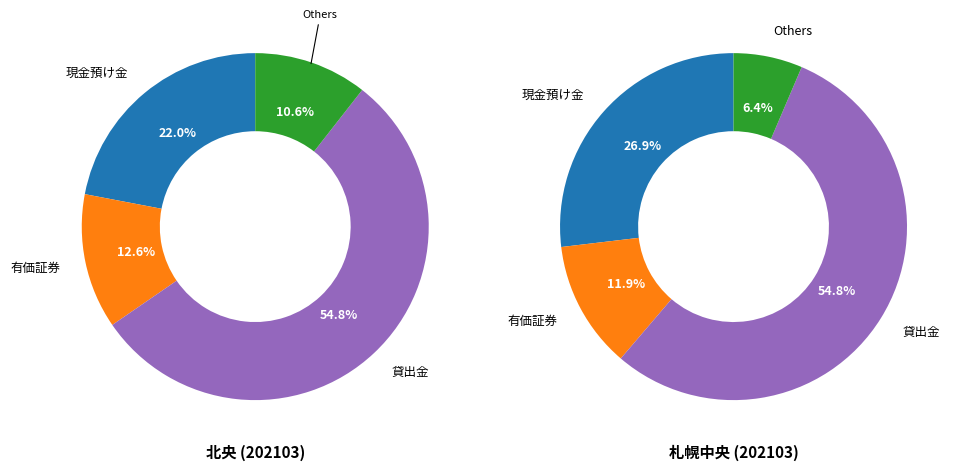

How many segments does this pie chart have?

8